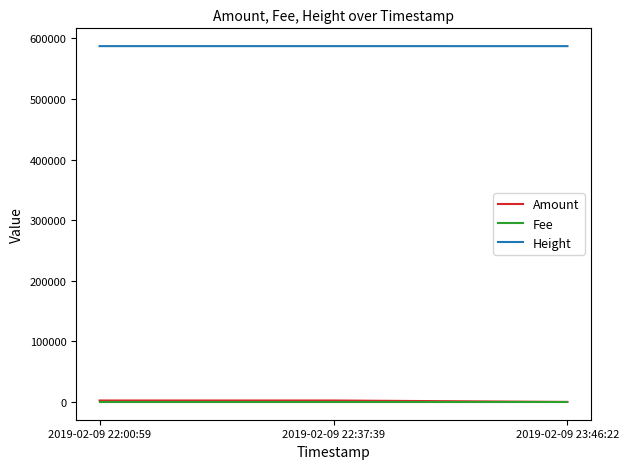

Is the value of Fee at 2019-02-09 22:00:59 greater than the value of Height at 2019-02-09 22:37:39?

No